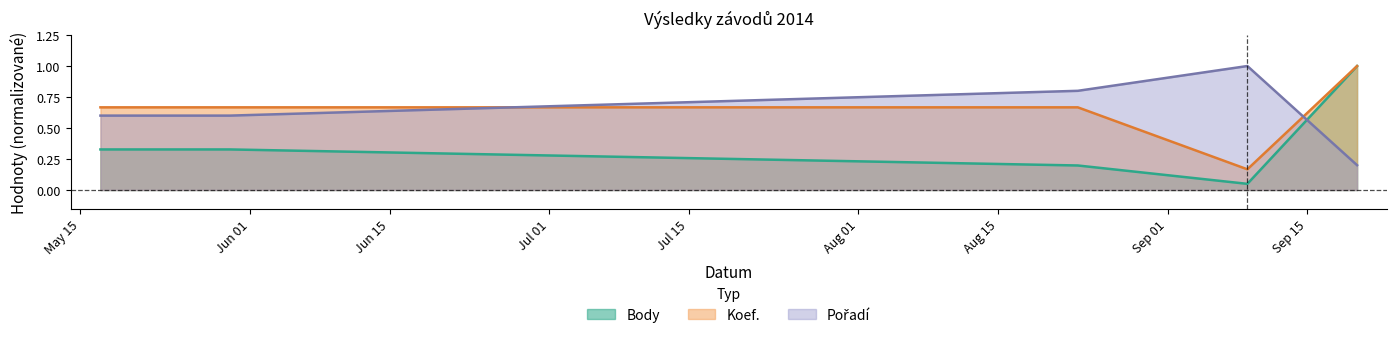

Where is Body nearest to the value 0?

2014-09-09